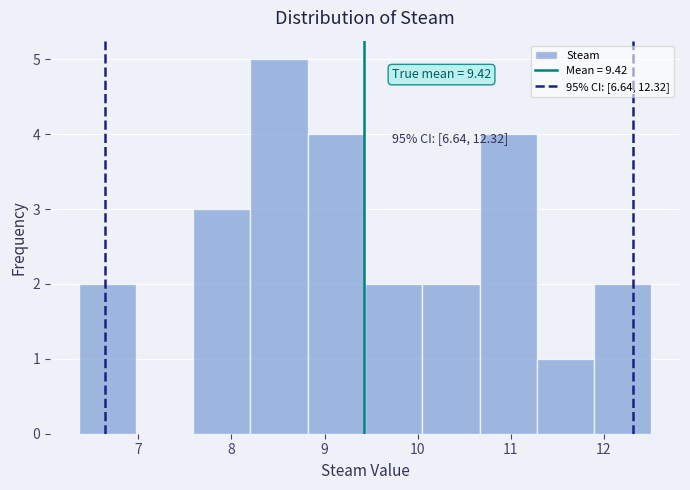

Over which range of the x-axis is the bar tallest?

8.2 to 8.8